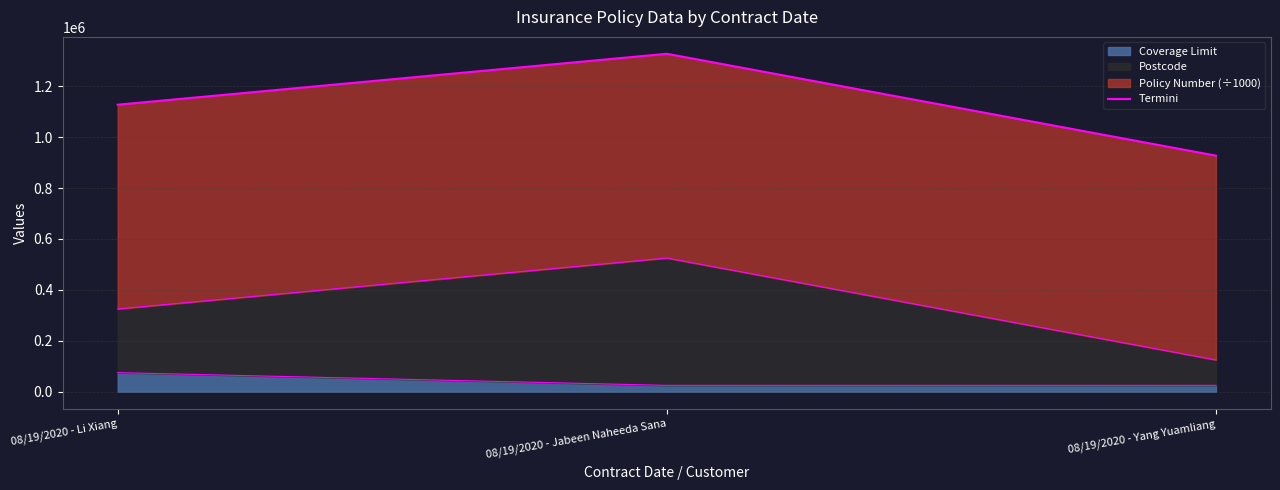

True or false: the data shows 1127050.4 at 08/19/2020 - Li Xiang.

True